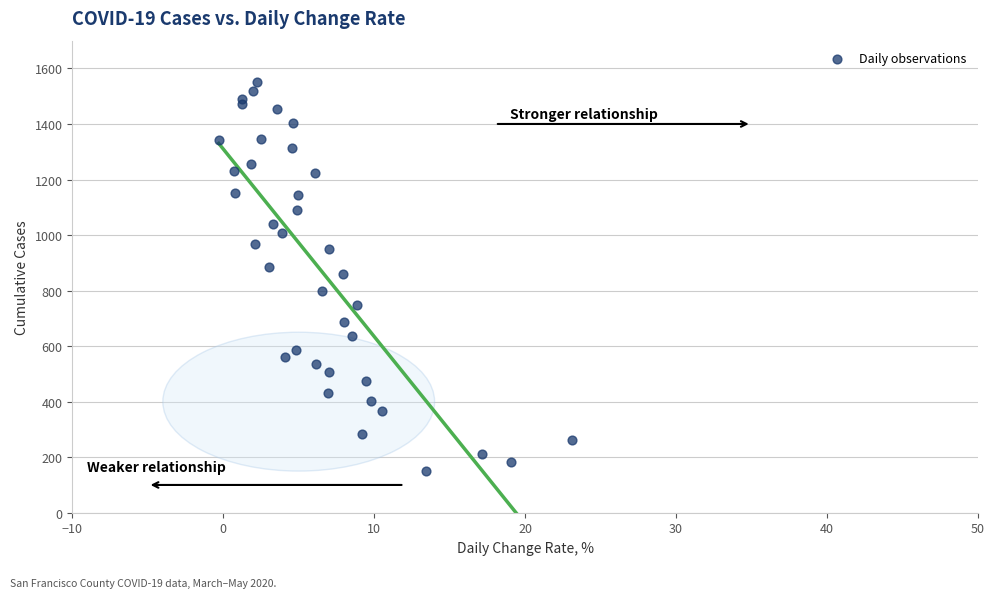

What is the range of Y values (max minus min)?

1400